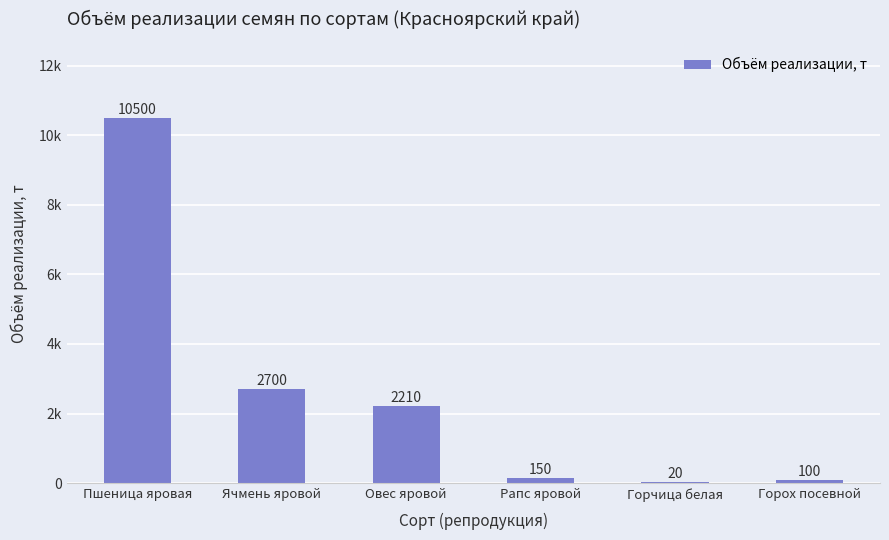

Are the bars horizontal?

No